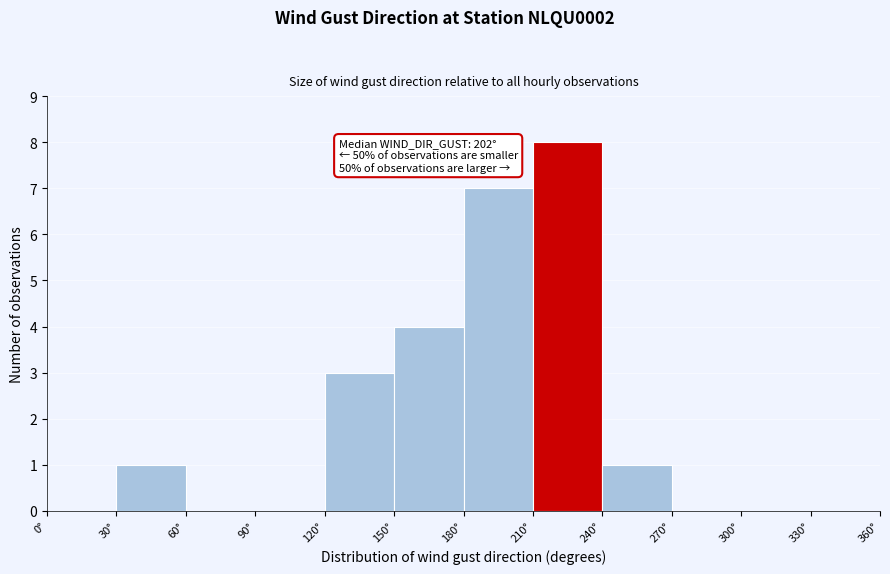

Which range on the x-axis has the tallest bar?

210 to 240